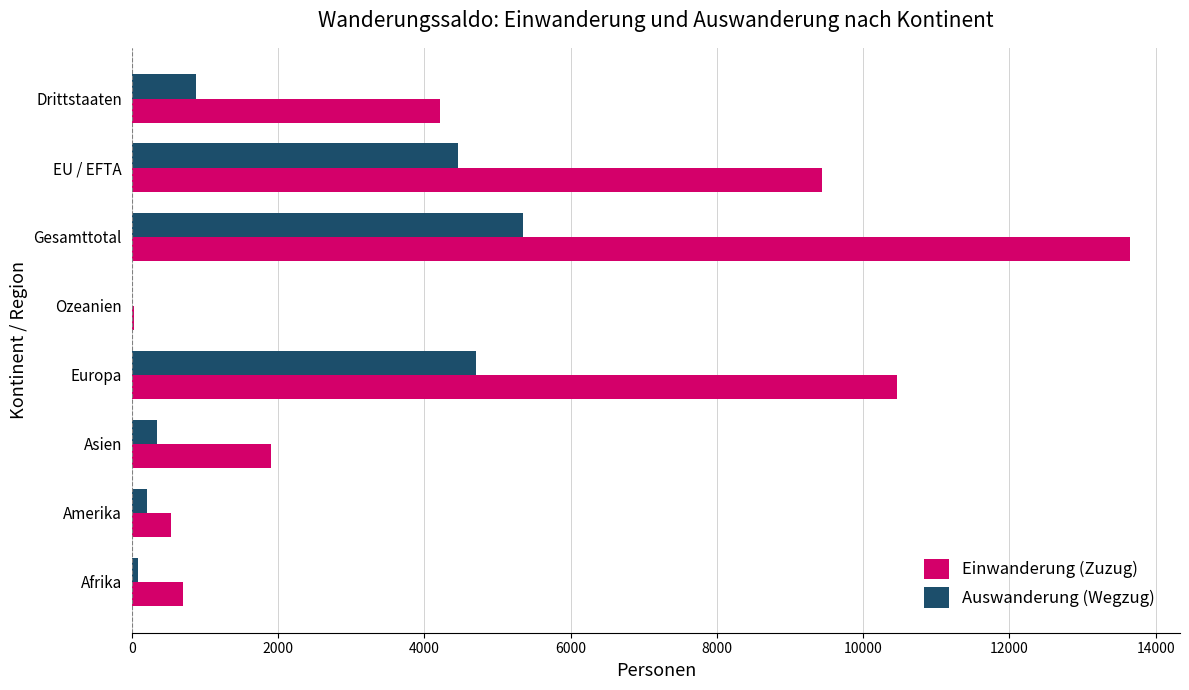

What is the sum of all Einwanderung (Zuzug) values?

40938